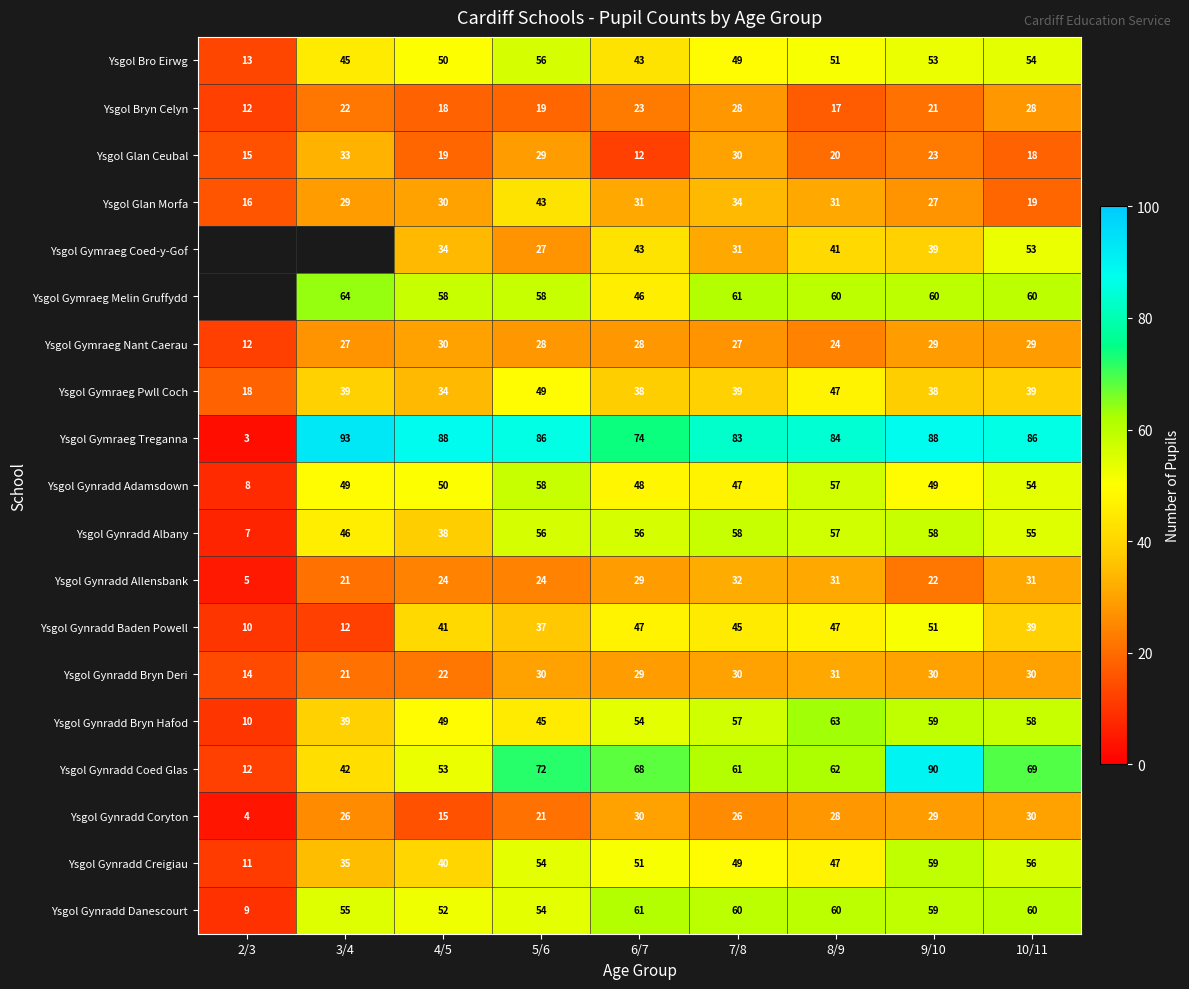

Between 4/5 and 8/9, which series saw the biggest shift?

Ysgol Gynradd Albany